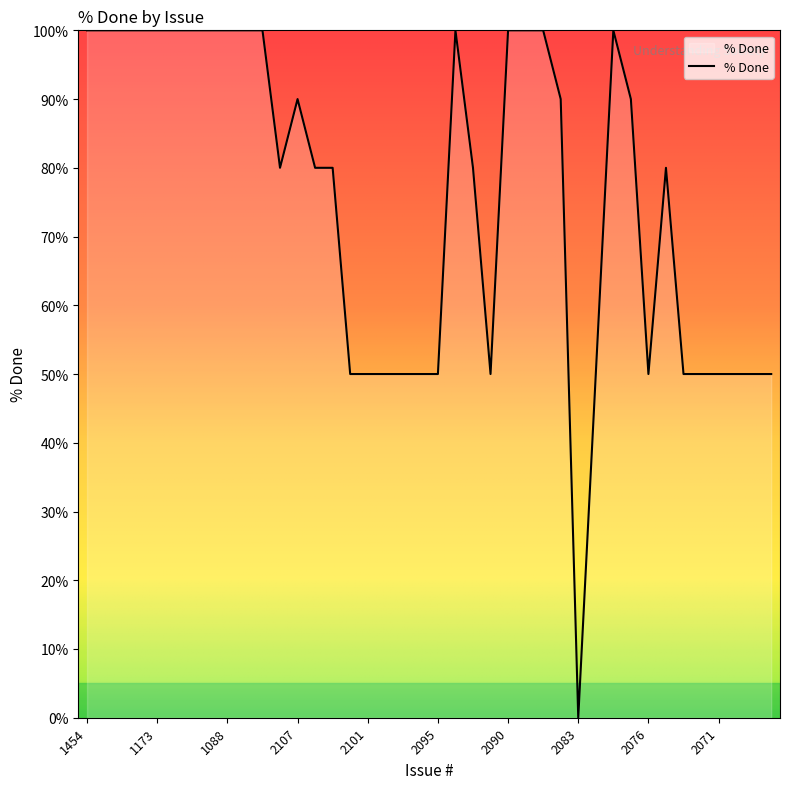

What is the difference between the maximum and second lowest values?

50